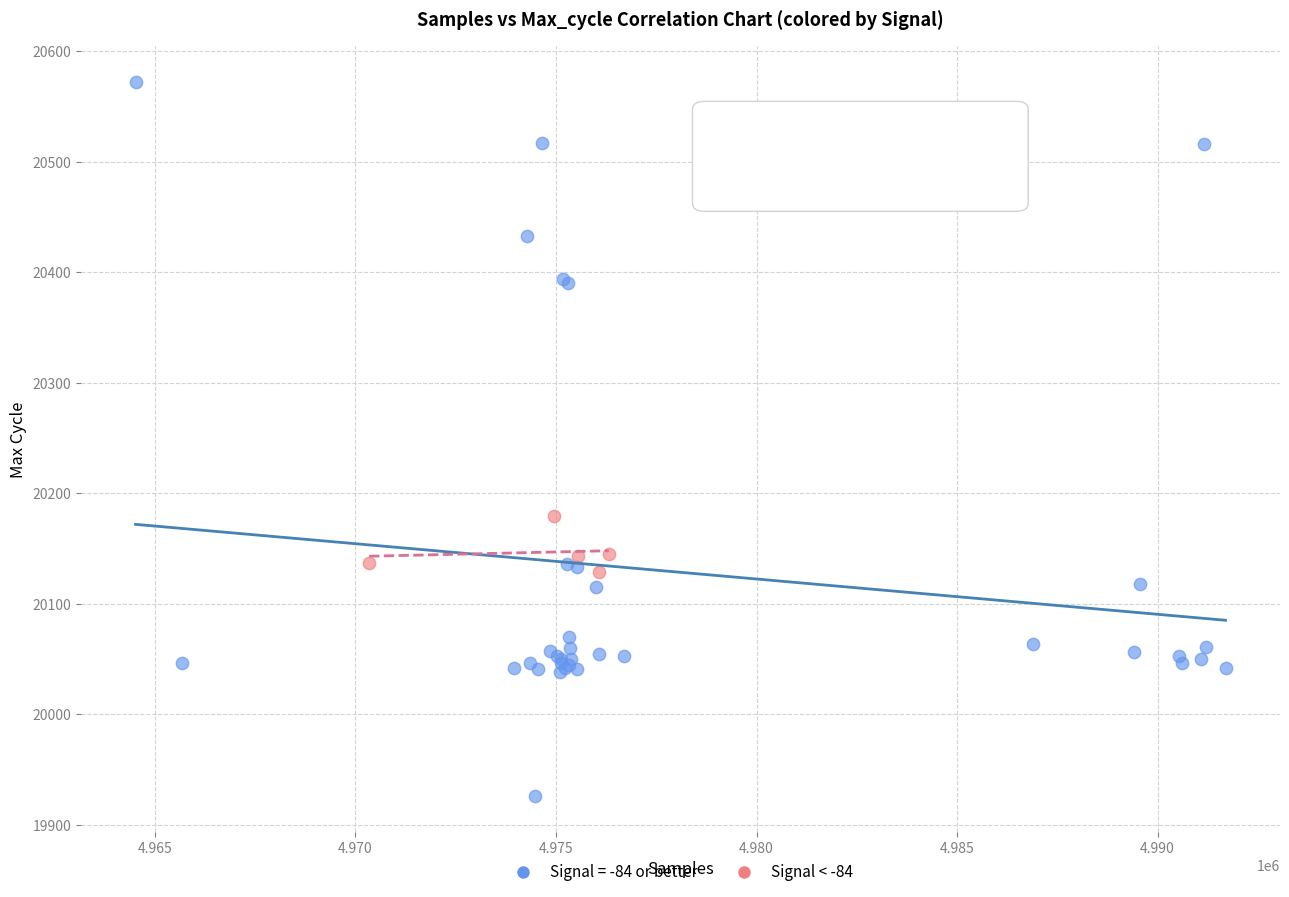

Which series reaches the maximum Y coordinate?

Signal = -84 or better